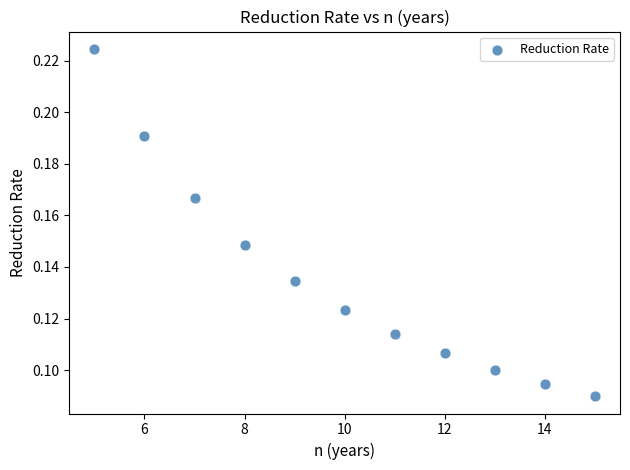

What is the average X value?

10.0